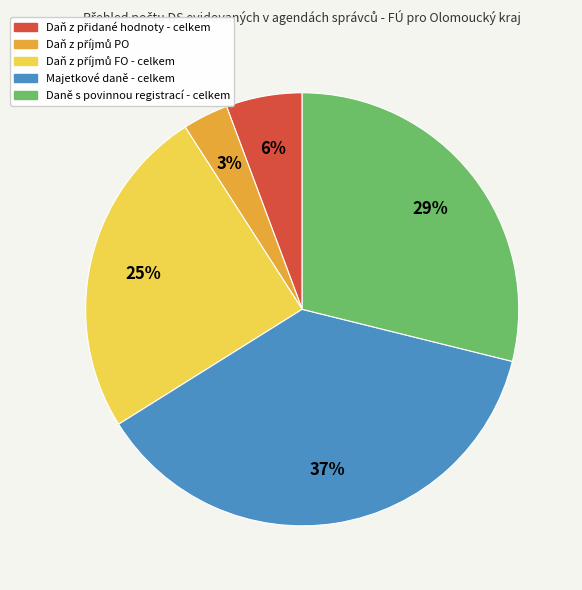

The Majetkové daně - celkem slice represents 37% of the pie. True or false?

True